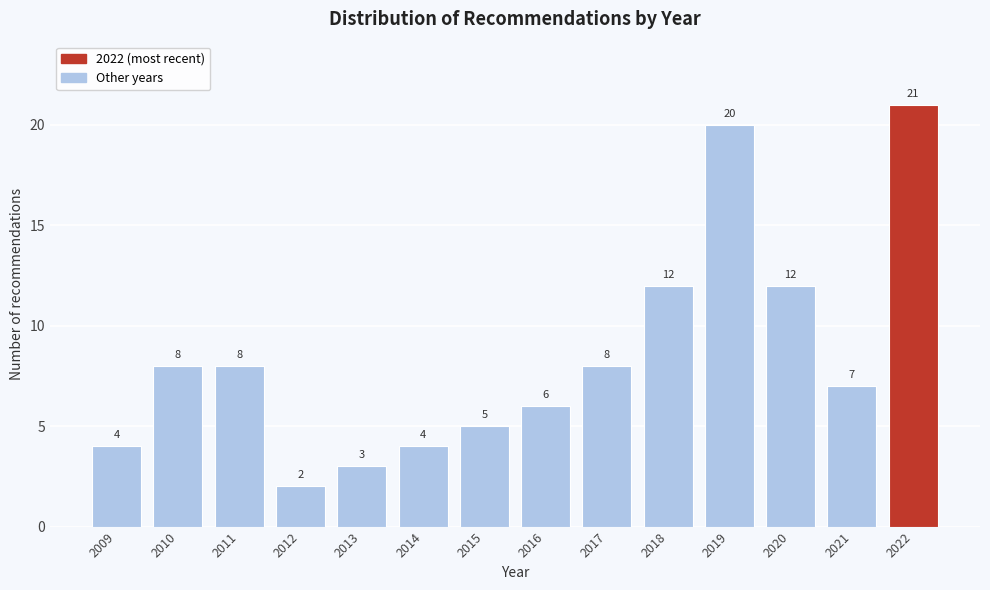

Reading left to right, what are all the values shown in this chart?

2009=4	2010=8	2011=8	2012=2	2013=3	2014=4	2015=5	2016=6	2017=8	2018=12	2019=20	2020=12	2021=7	2022=21